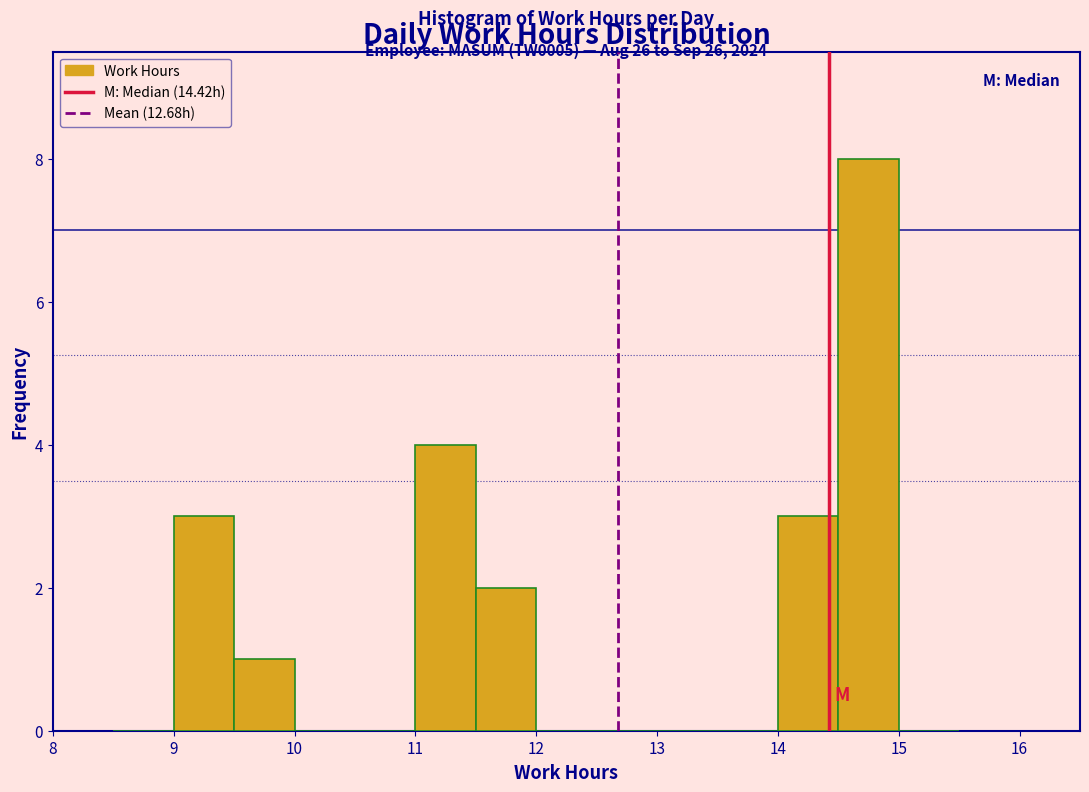

Over which range of the x-axis is the bar tallest?

14.5 to 15.0